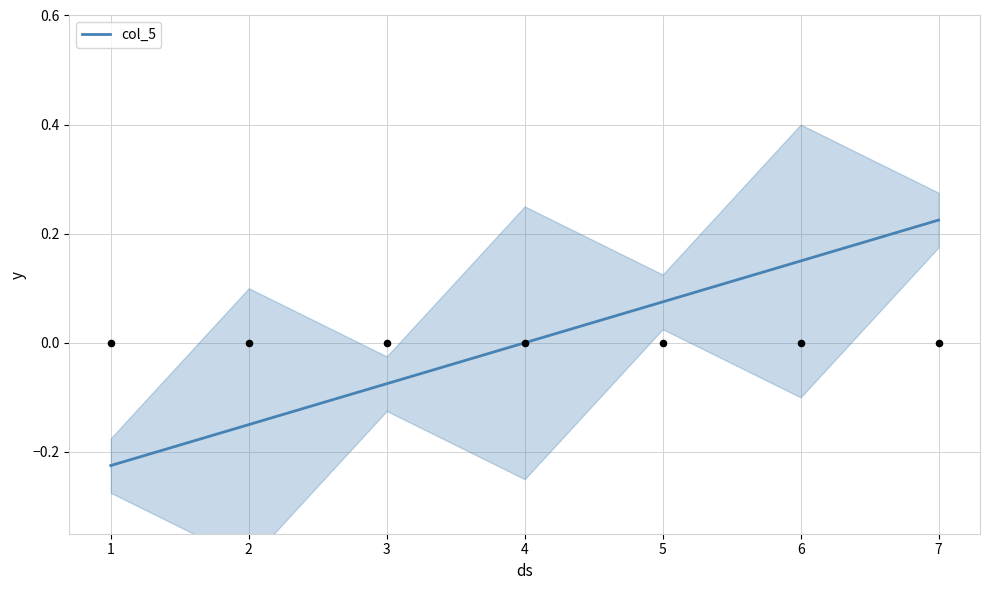

Between 4 and 7, which is larger?

7